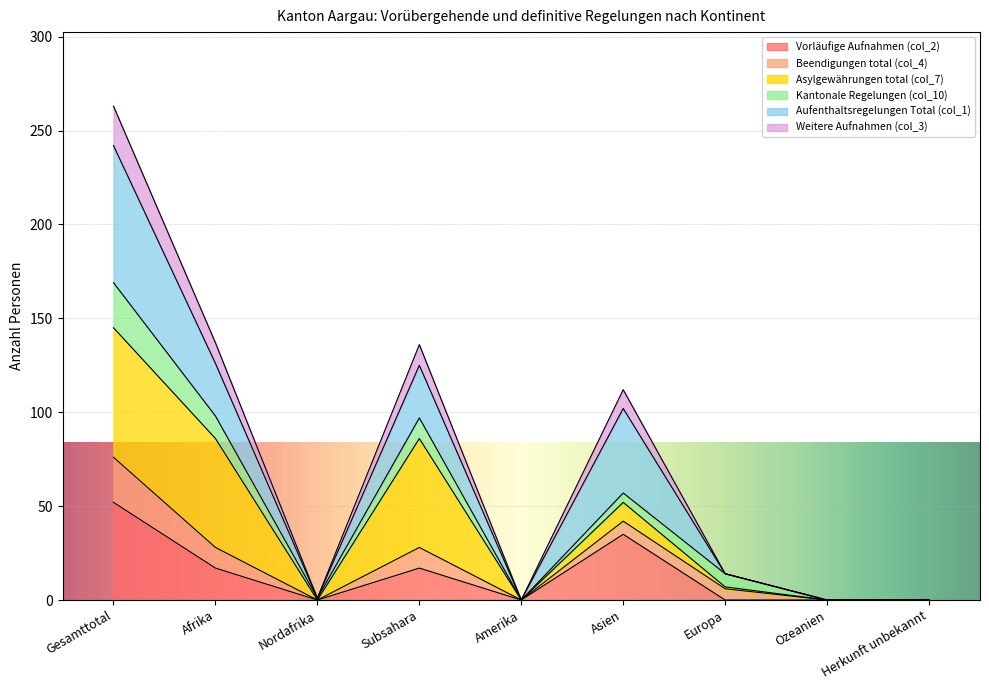

What is the difference between the maximum and second lowest values in the Vorläufige Aufnahmen (col_2) series?

52